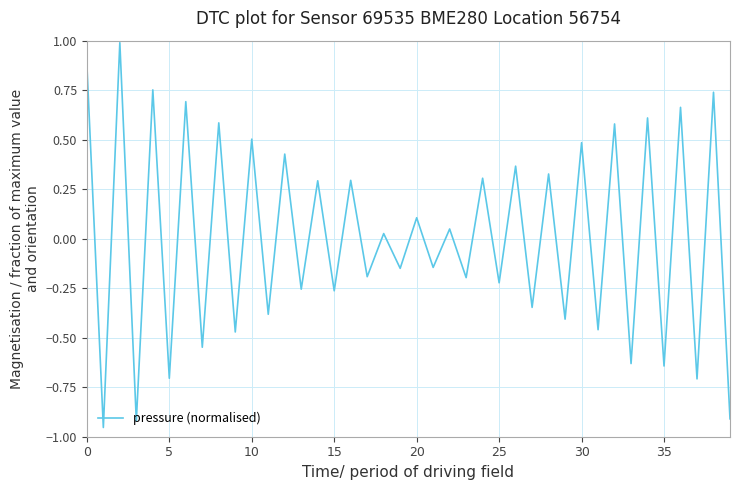

What is the maximum value shown in the chart?

1.0